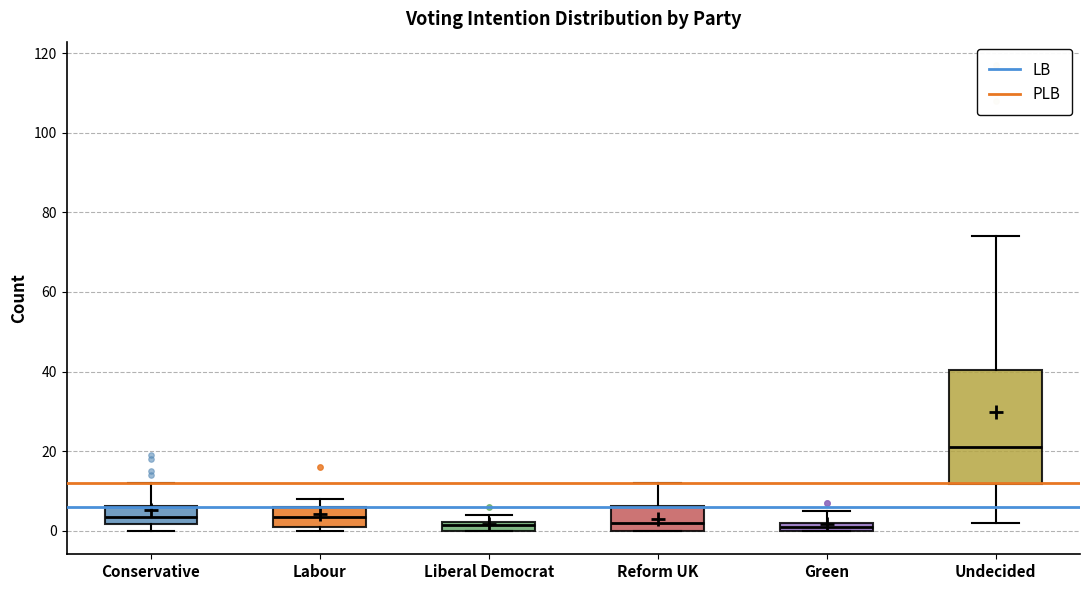

Which box is the tallest, from its lower edge to its upper edge?

Undecided